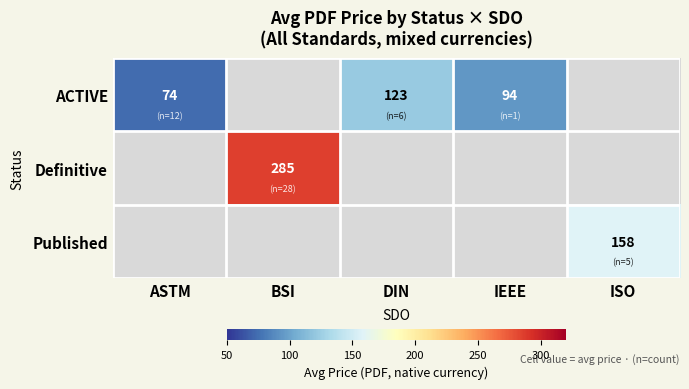

Count the number of data series in this chart.

3